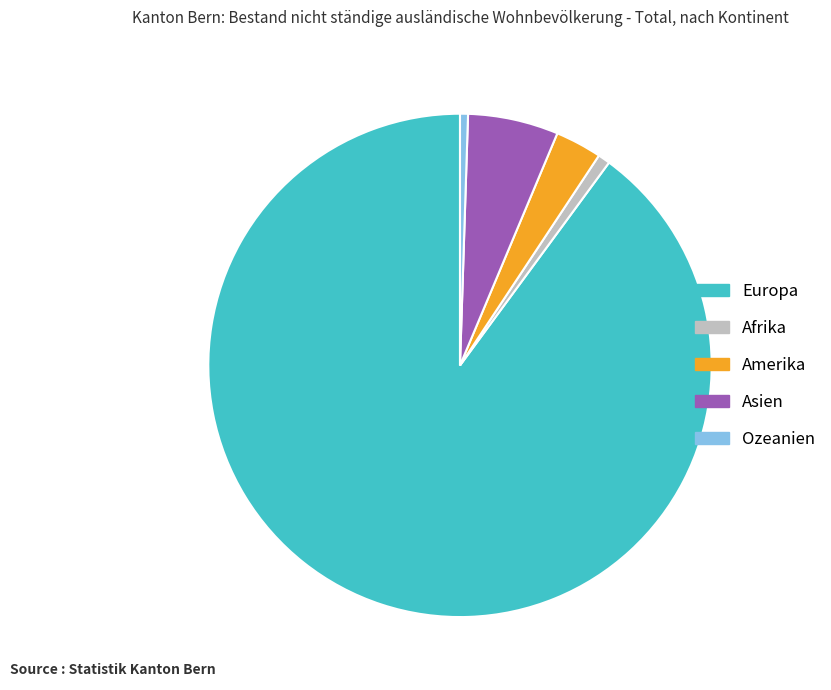

Which slice represents more than half of the pie?

Europa